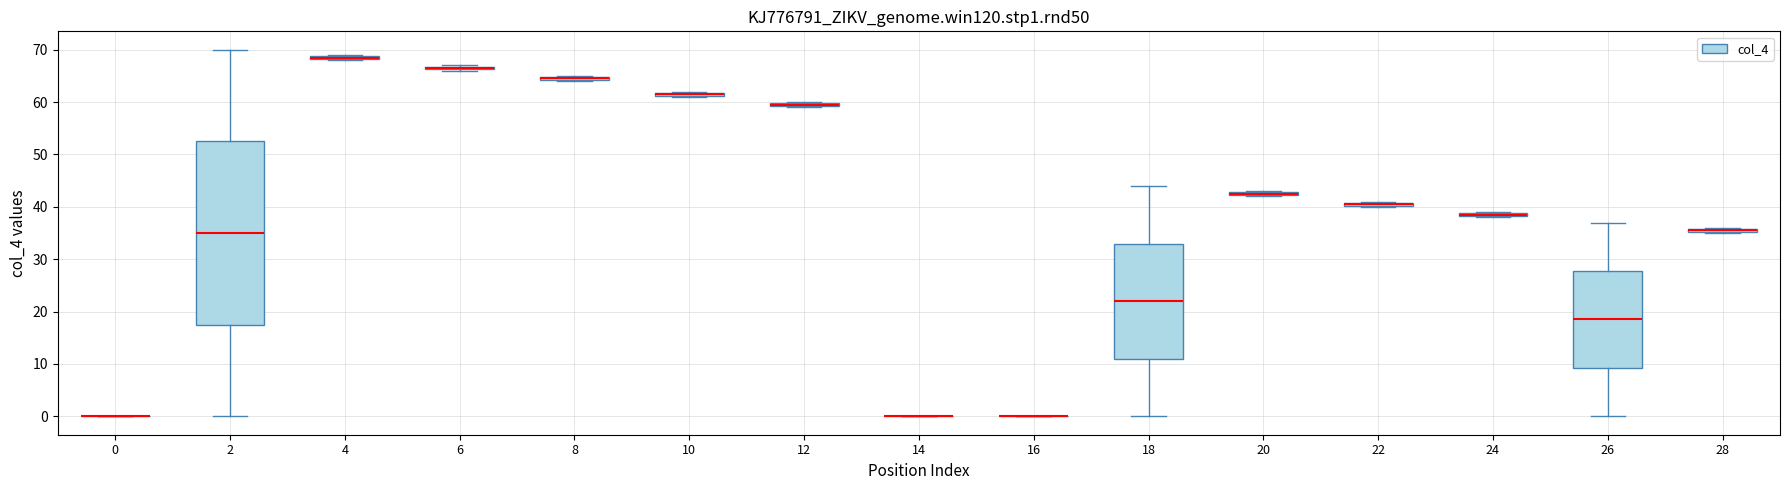

Where is the upper edge of the box at x = 8 on the y-axis? The values are not printed on the chart, so give them approximately, as read against the axis.

65